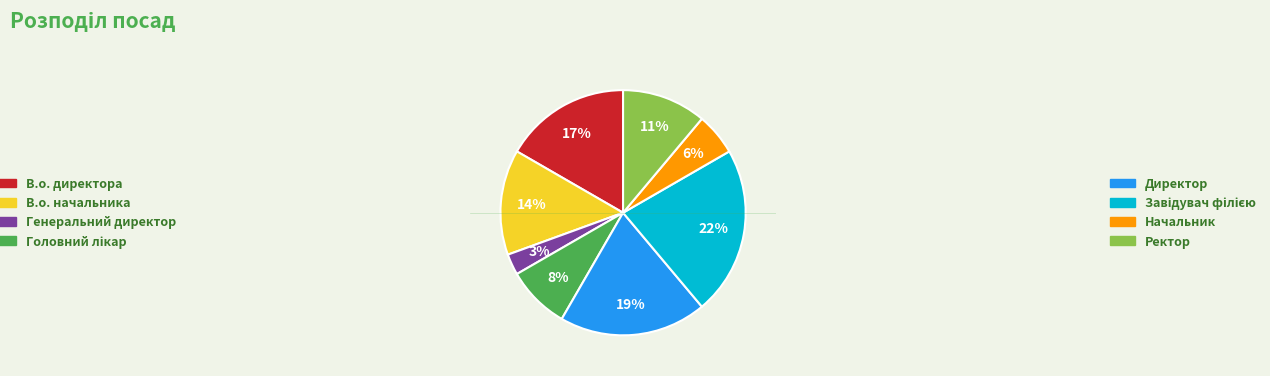

Does any single category account for the majority?

No